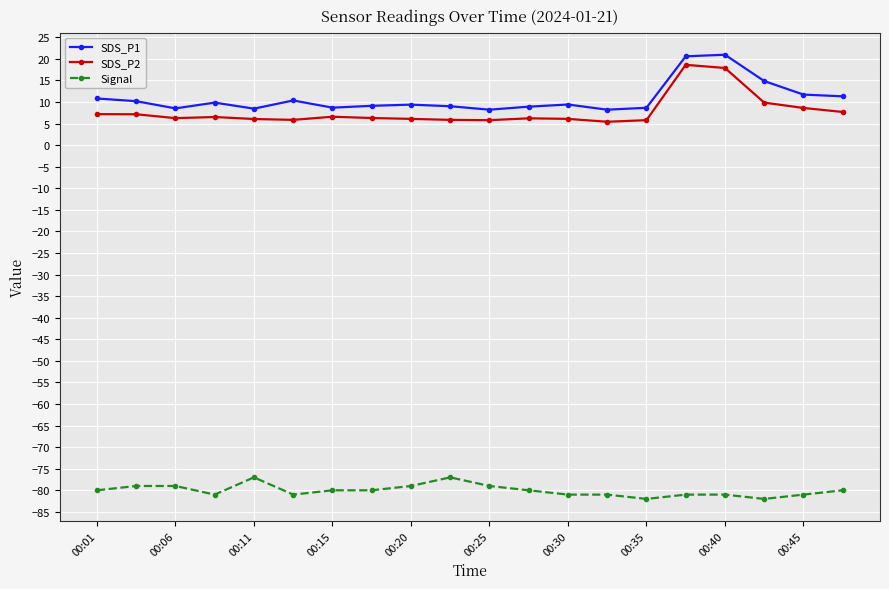

How many lines are shown in the chart?

3